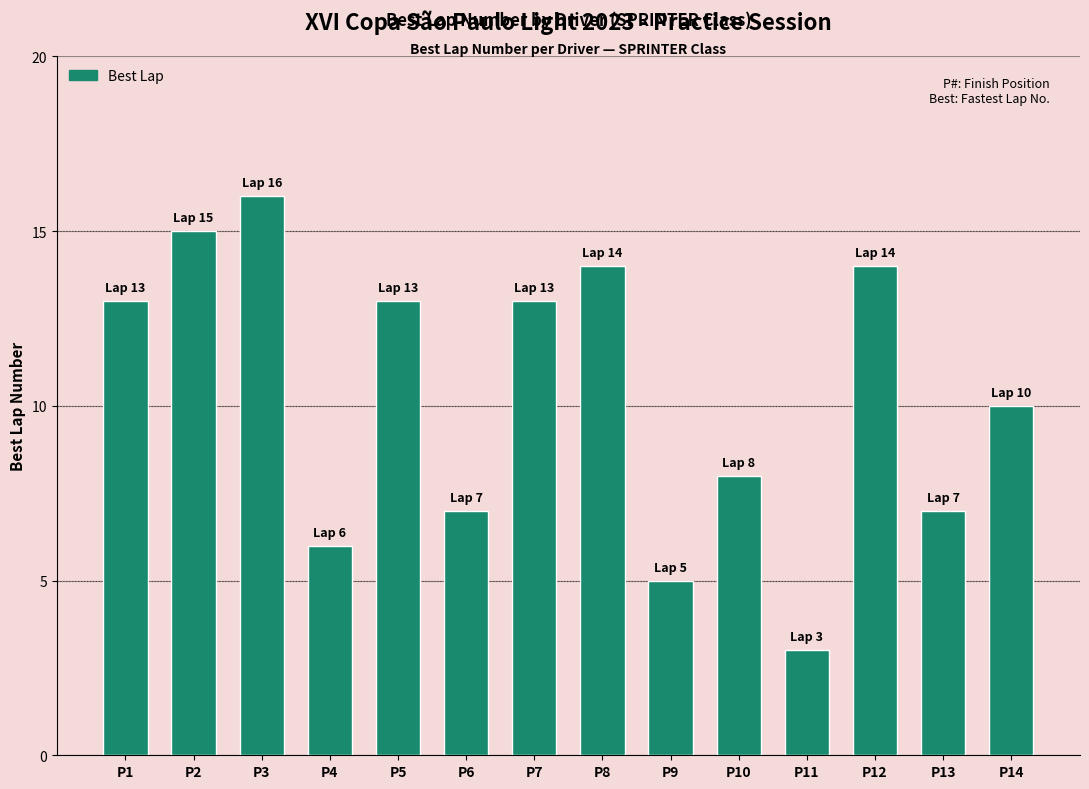

What is the value of the 11th bar from the left?

3